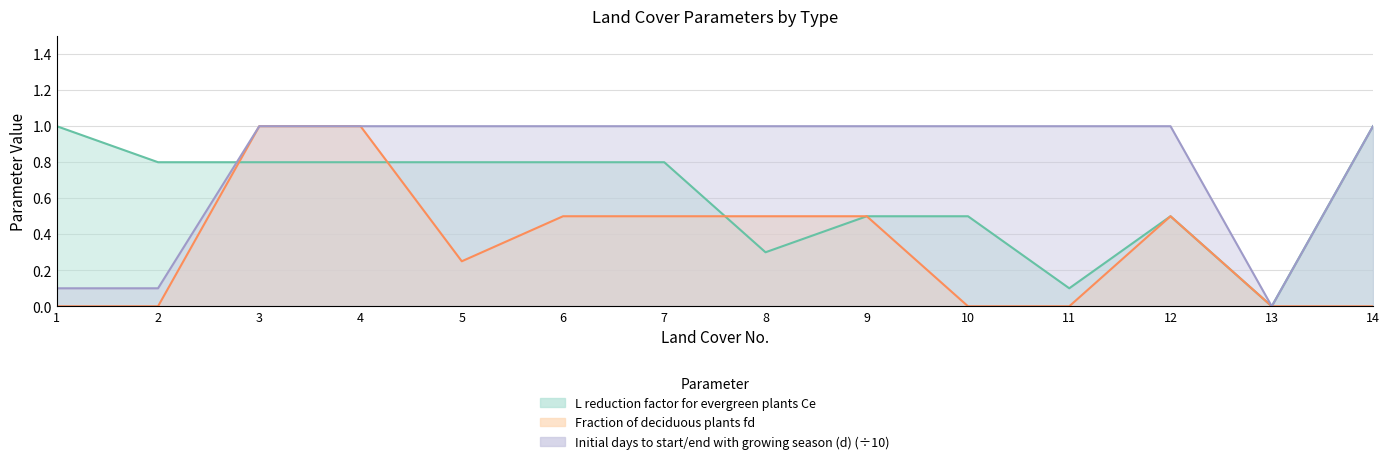

Rank the series by their maximum value, from lowest to highest.

L reduction factor for evergreen plants Ce, Fraction of deciduous plants fd, Initial days to start/end with growing season (d)